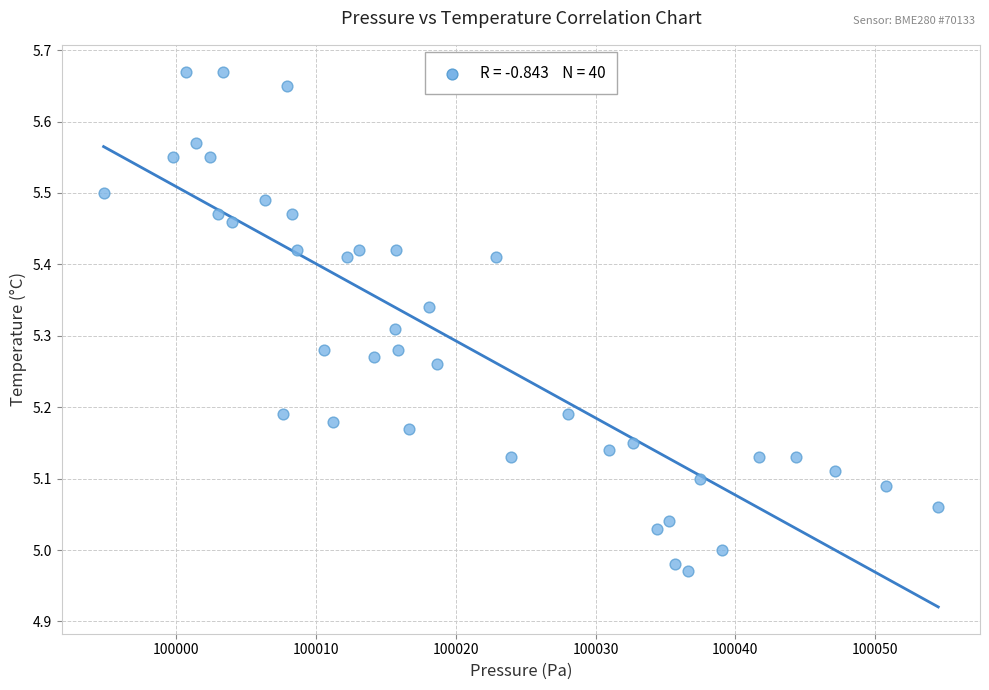

What is the range of Y values (max minus min)?

0.7